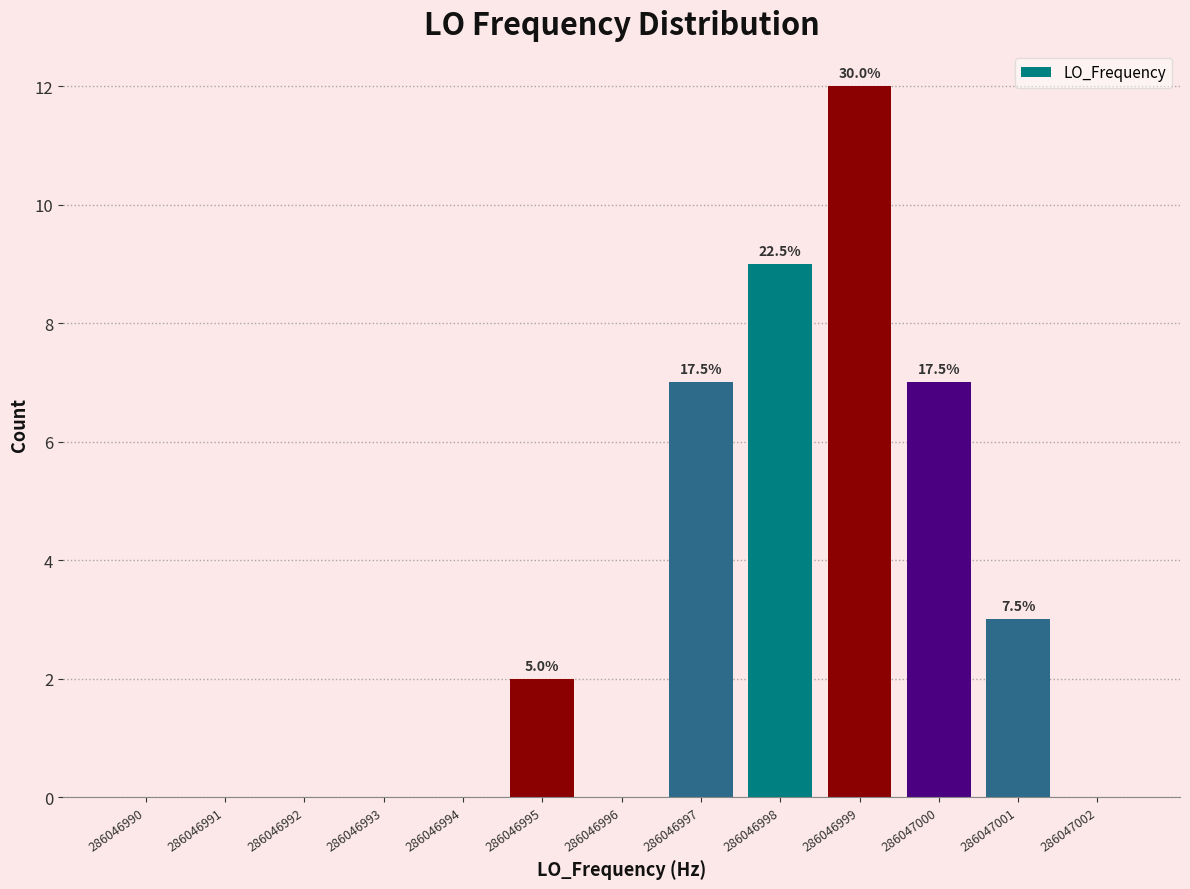

Reading left to right, extract all data points from this chart.

286046990=0	286046991=0	286046992=0	286046993=0	286046994=0	286046995=2	286046996=0	286046997=7	286046998=9	286046999=12	286047000=7	286047001=3	286047002=0